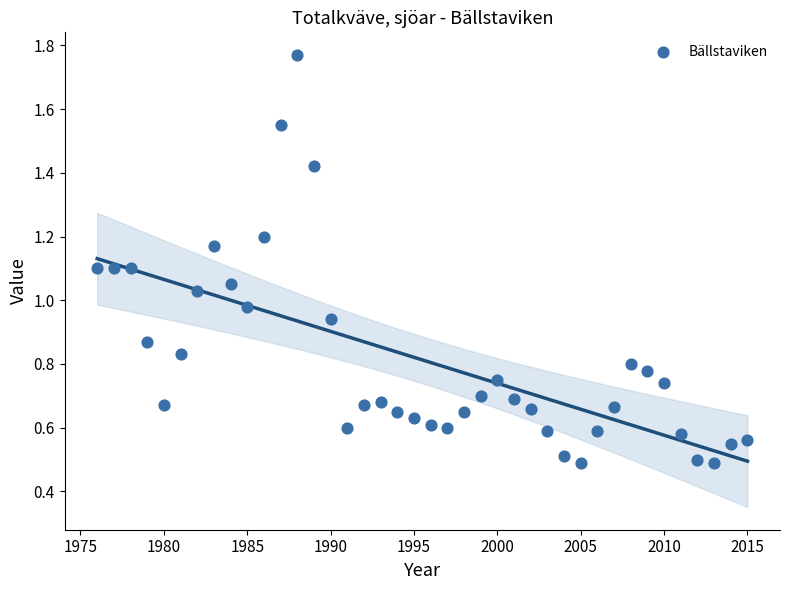

What is the range of X values (max minus min)?

39.0